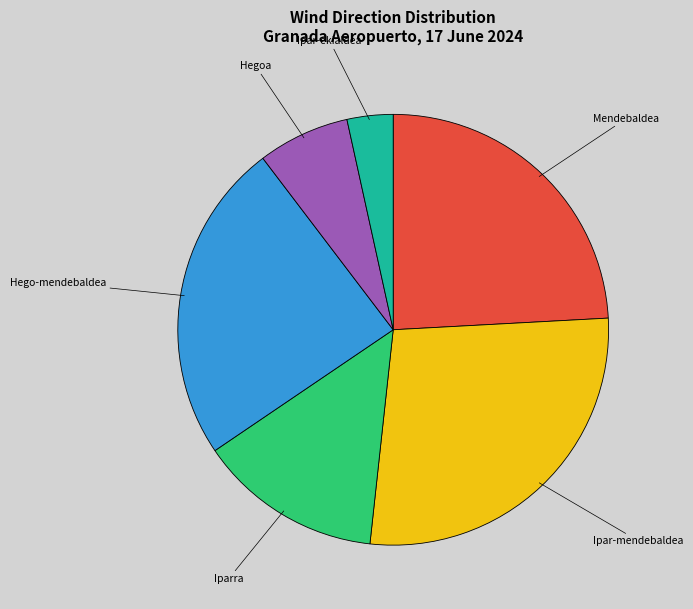

Is there a majority slice in this chart?

No